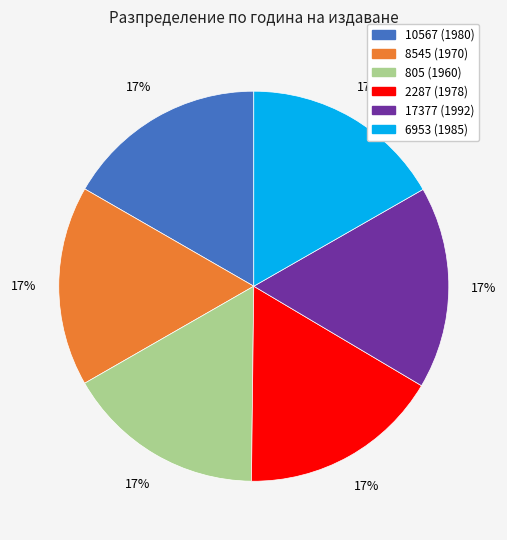

Combined, do 805 and 17377 account for over 50%?

No